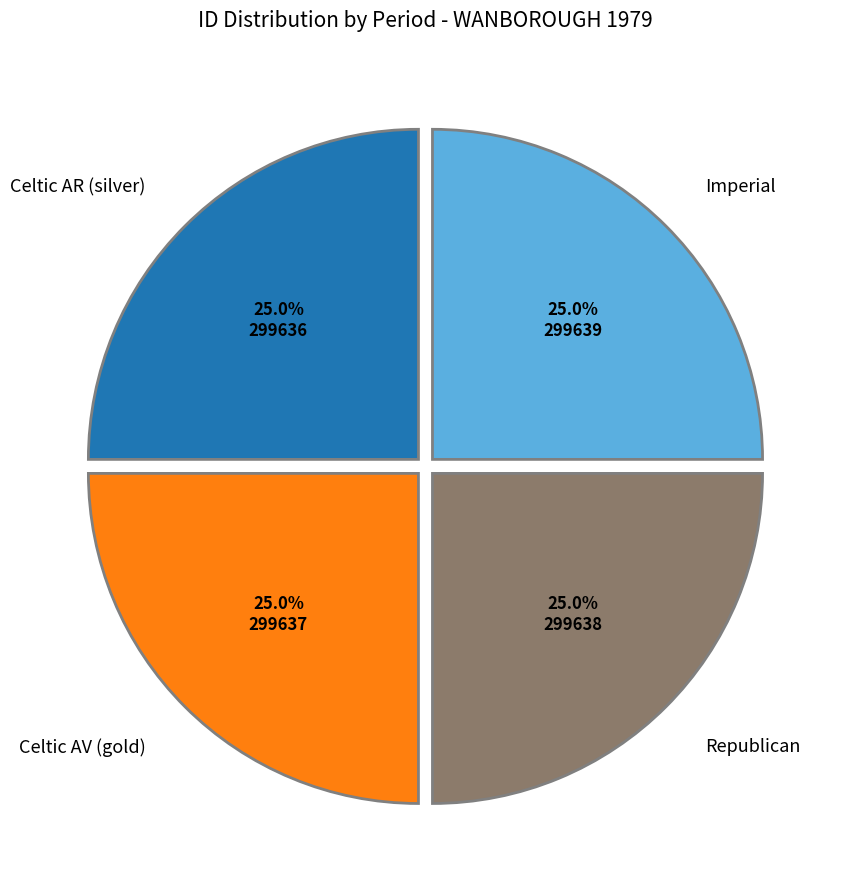

Is there a majority slice in this chart?

No